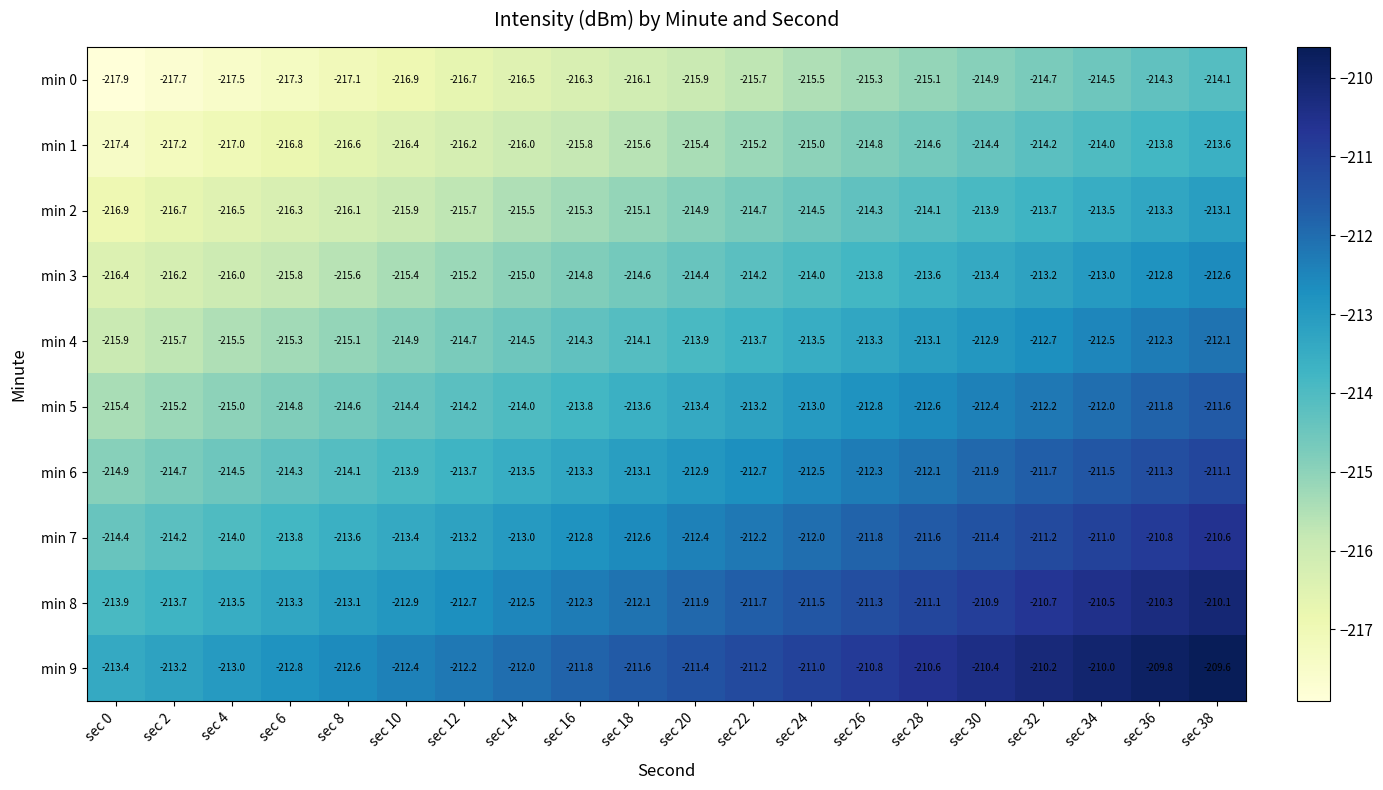

What is the difference between the highest and lowest values at sec 14?

4.5